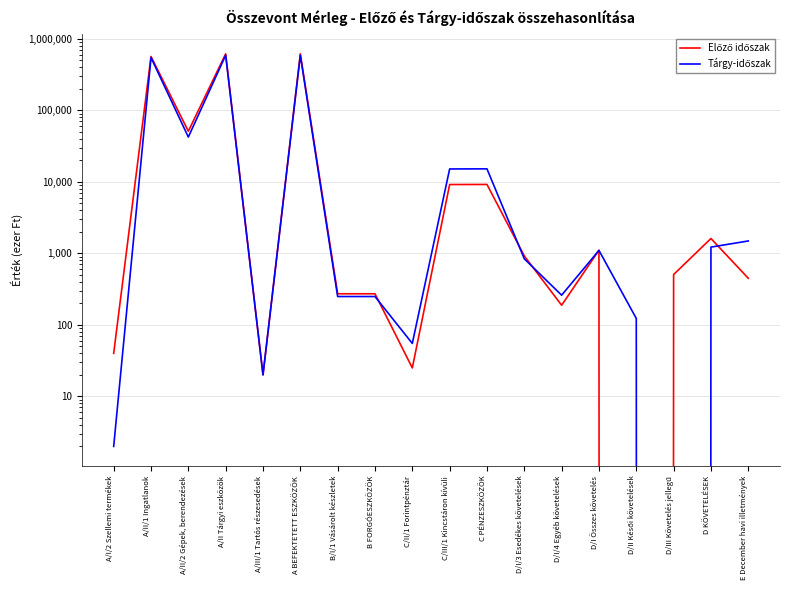

What is the spread (max minus min) of values at C/III/1 Kincstáron kívüli?

5959